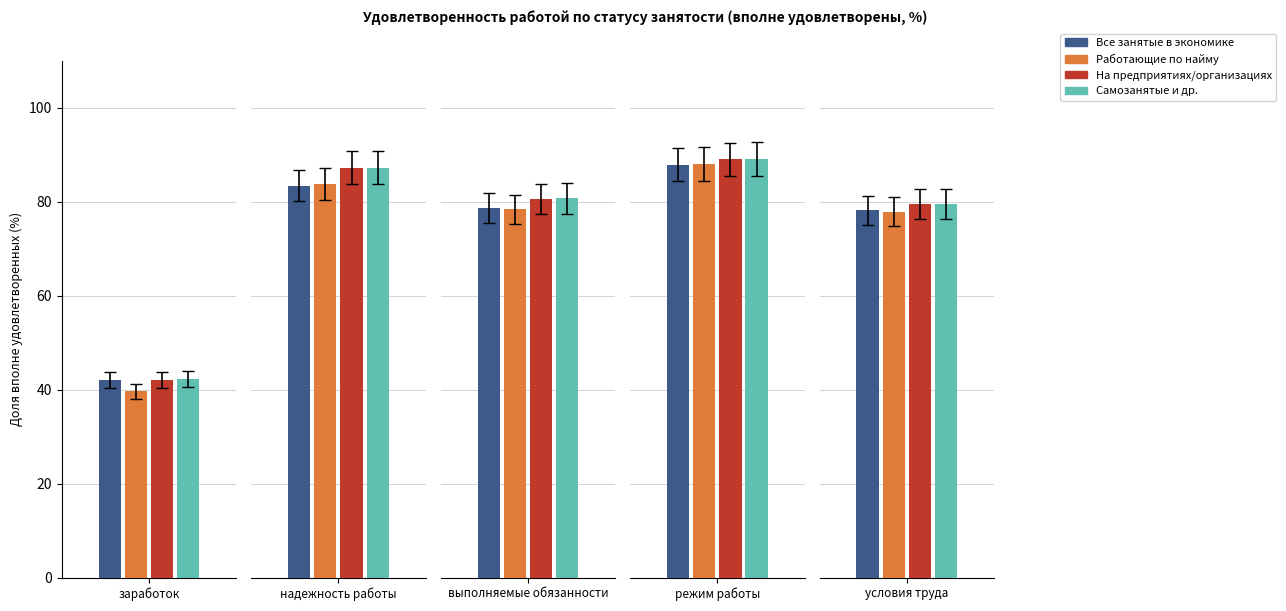

Which series changed the most between надежность работы and условия труда?

На предприятиях/организациях